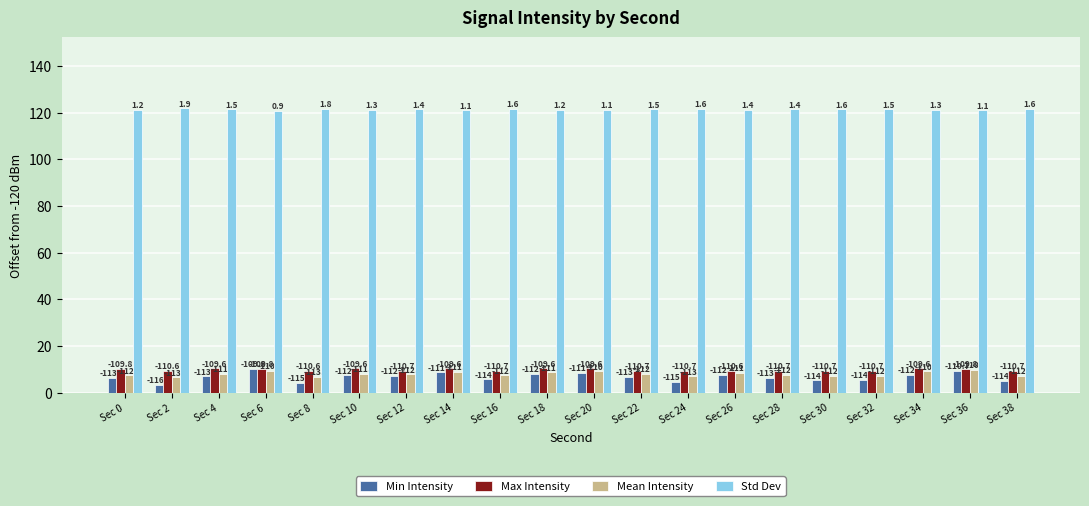

The value of Max Intensity at Sec 34 is 14.4. True or false?

False